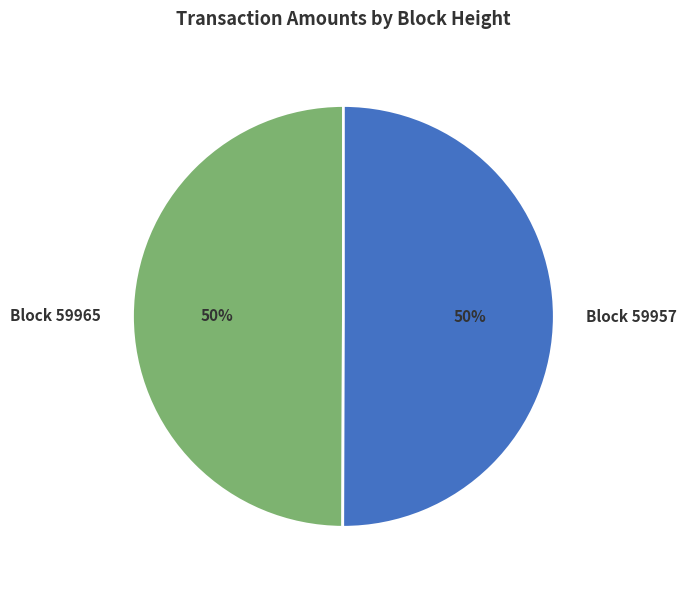

The Block 59965 slice represents 55% of the pie. True or false?

False